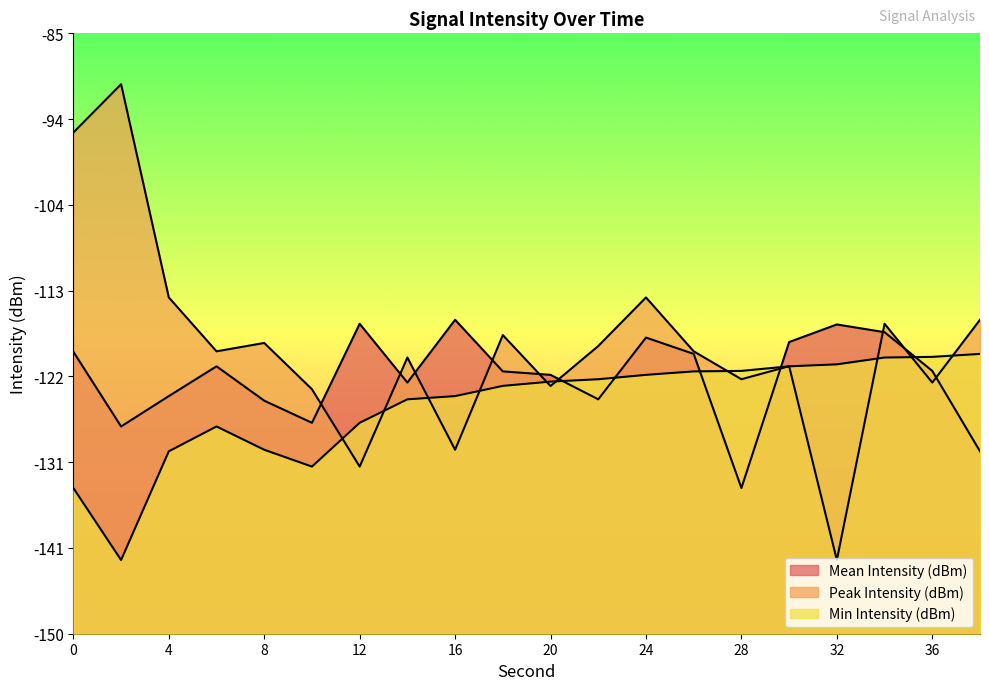

How many interior local peaks does the Min Intensity (dBm) series have?

1